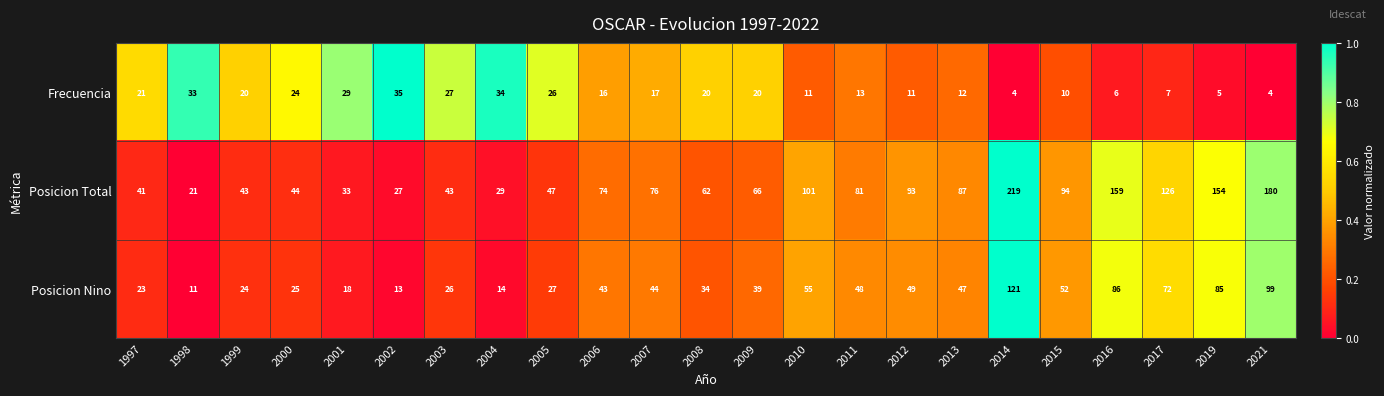

What is the sum of the Frecuencia values at 2011 and 2014?

17